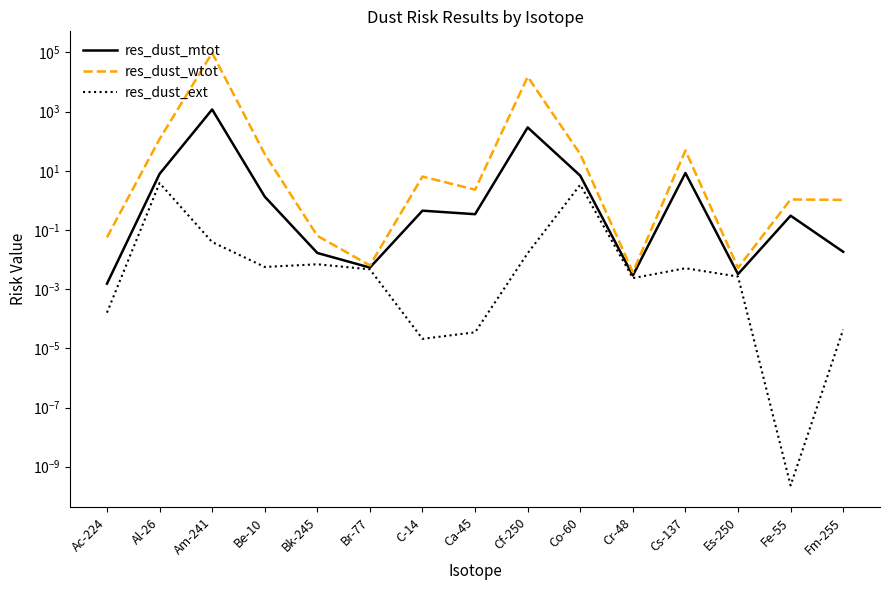

What is the label of the 13th point from the left?

Es-250